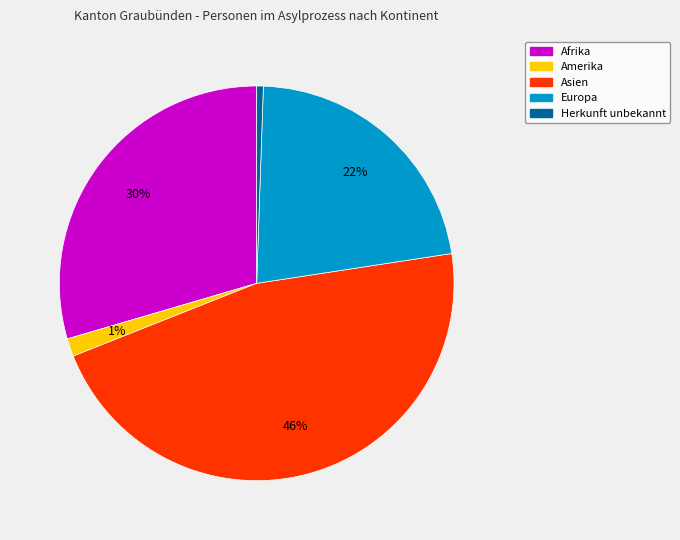

Which category has the biggest portion of the pie?

Asien